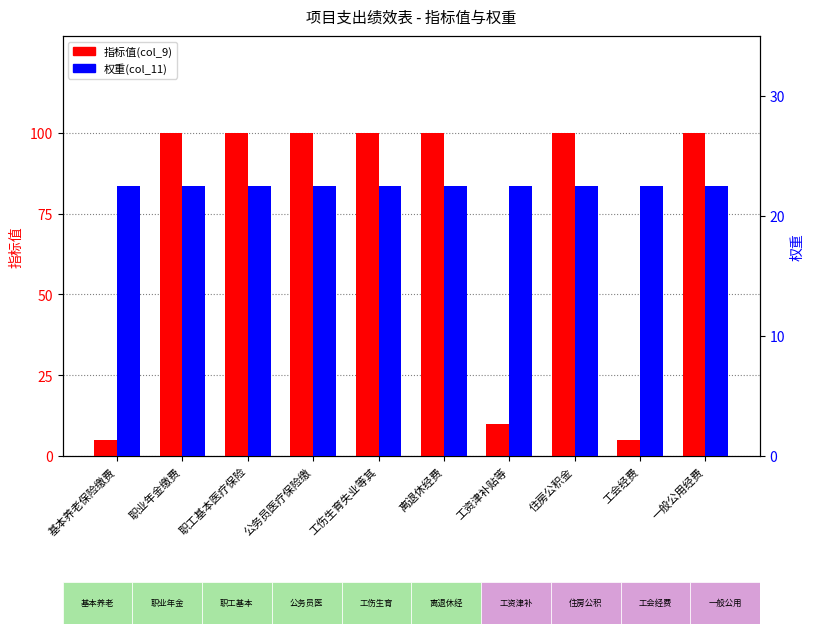

What is the value of the 指标值(col_9) bar at the 2nd from the left?

100.0